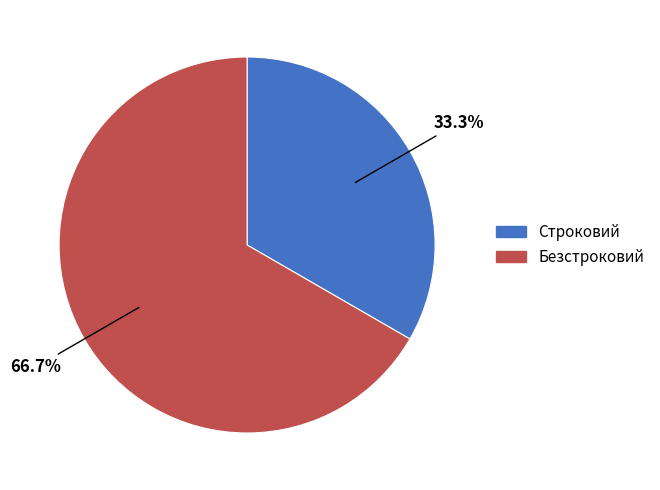

To the nearest percent, what portion does Безстроковий represent?

67%